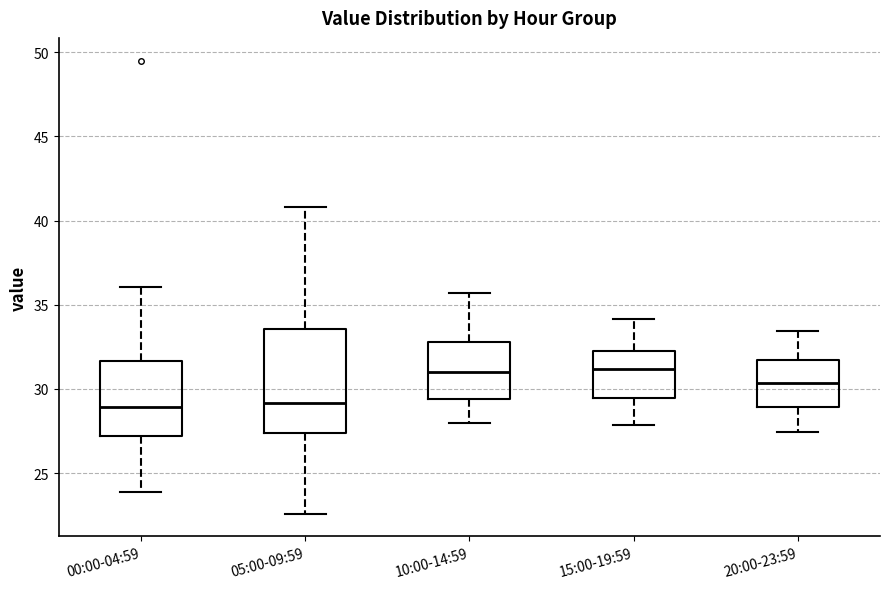

Comparing the boxes themselves (not the whiskers), which one is the tallest?

05:00-09:59